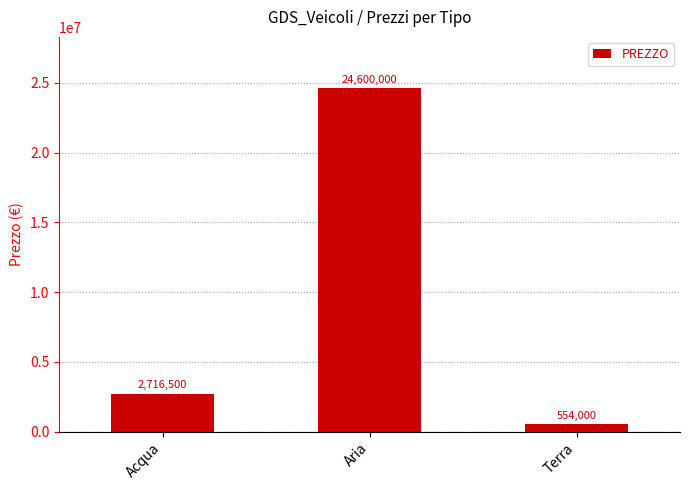

Reading right to left, extract all data points from this chart.

554000	24600000	2716500